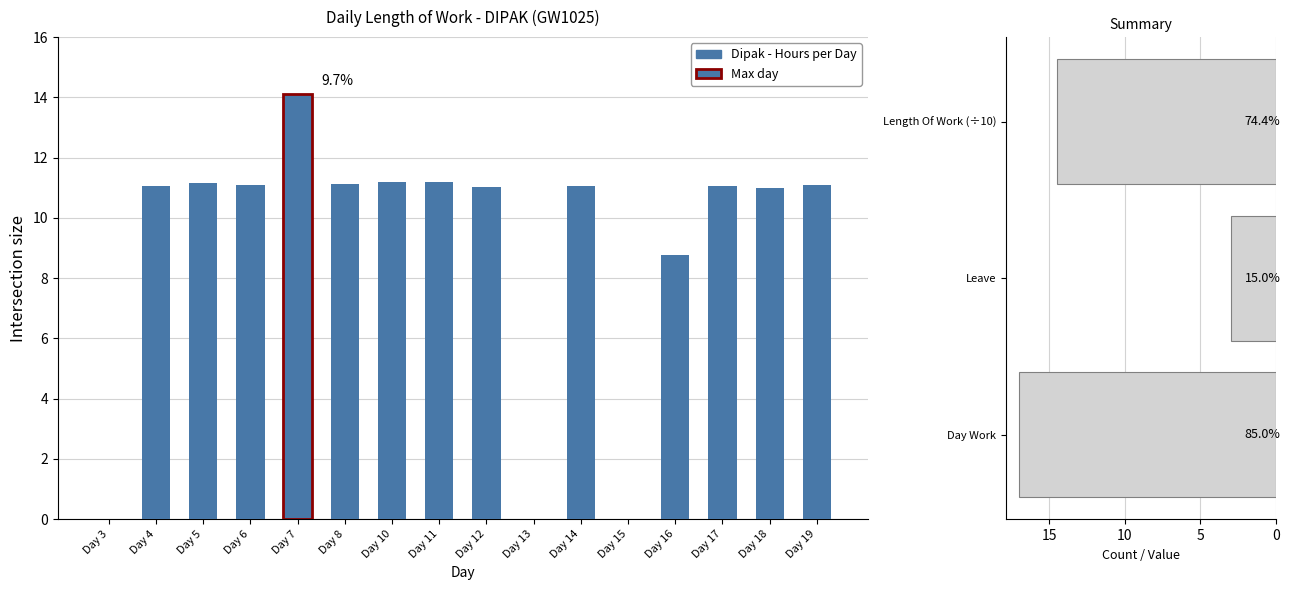

How many data points are less than 11?

5